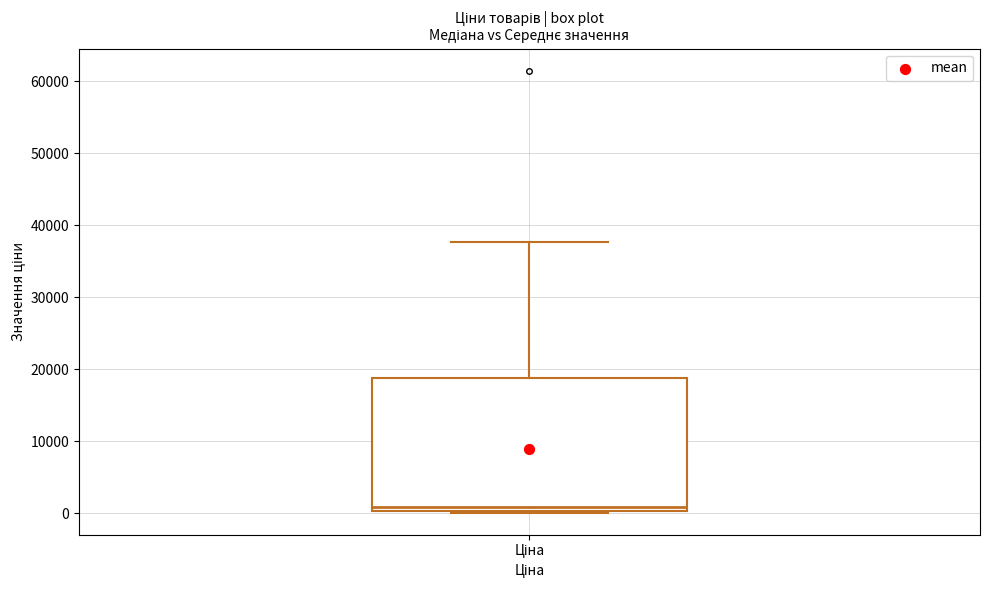

Where is the lower edge of the box for Ціна on the y-axis? The values are not printed on the chart, so give them approximately, as read against the axis.

0